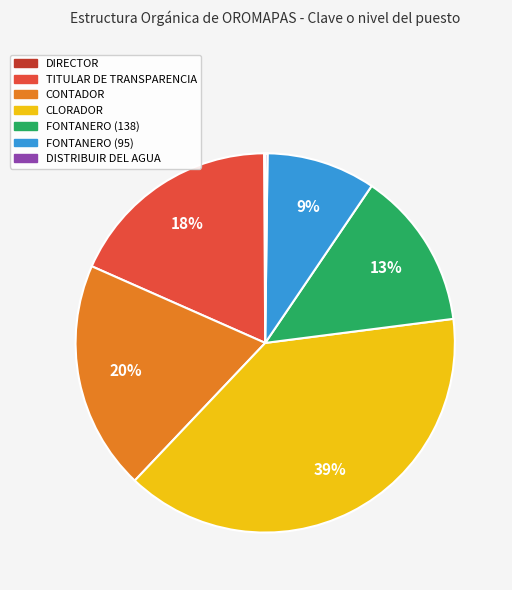

Is it true that CLORADOR is 53% of the pie?

False